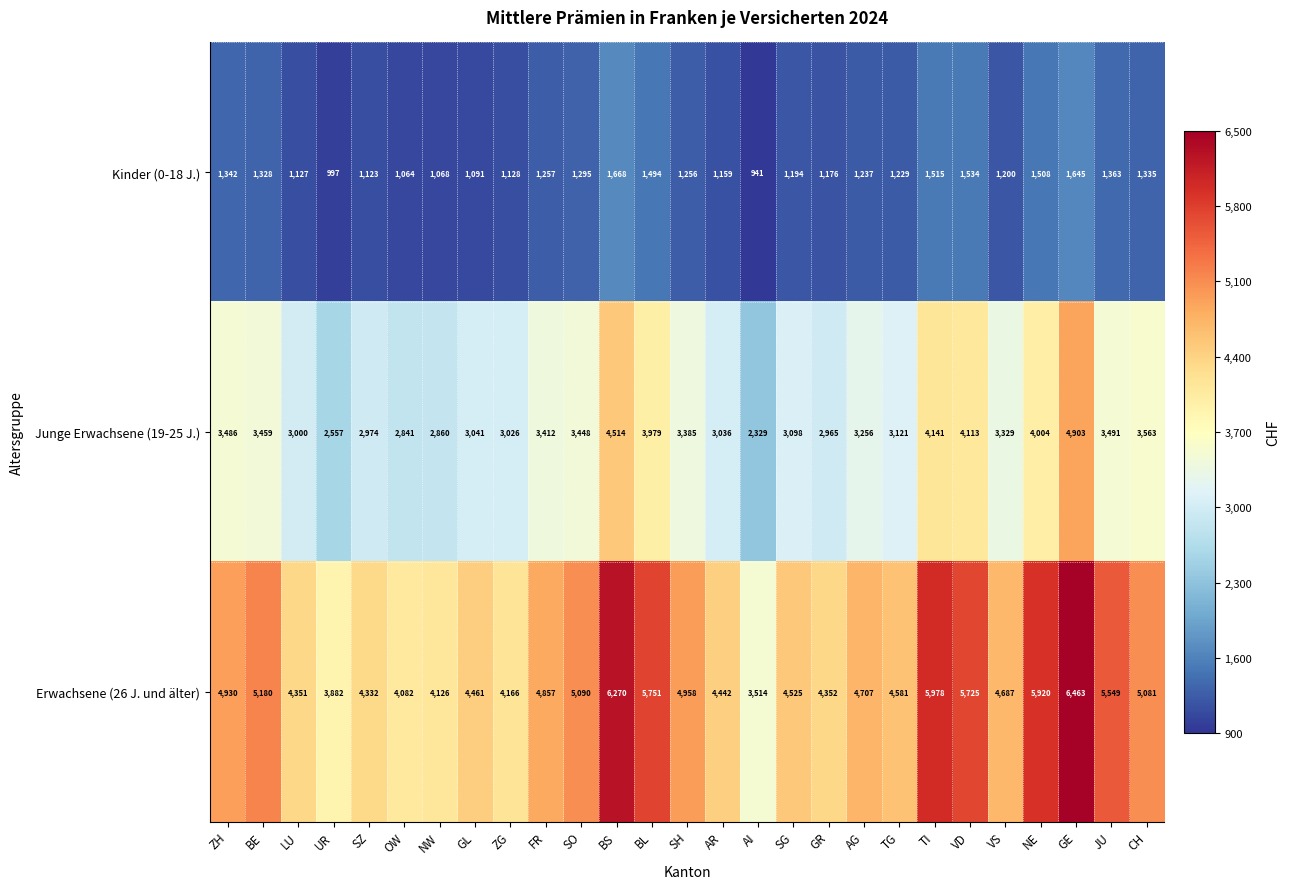

Where does the Junge Erwachsene (19-25 J.) series first go above 3329?

ZH